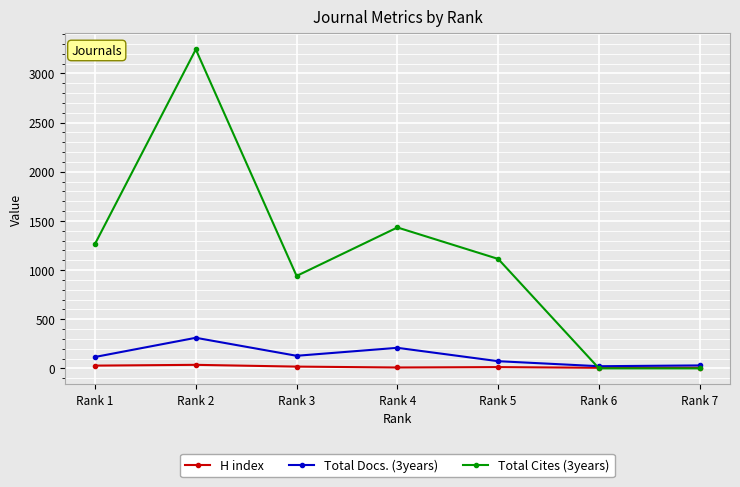

Which series has the largest total across all categories?

Total Cites (3years)